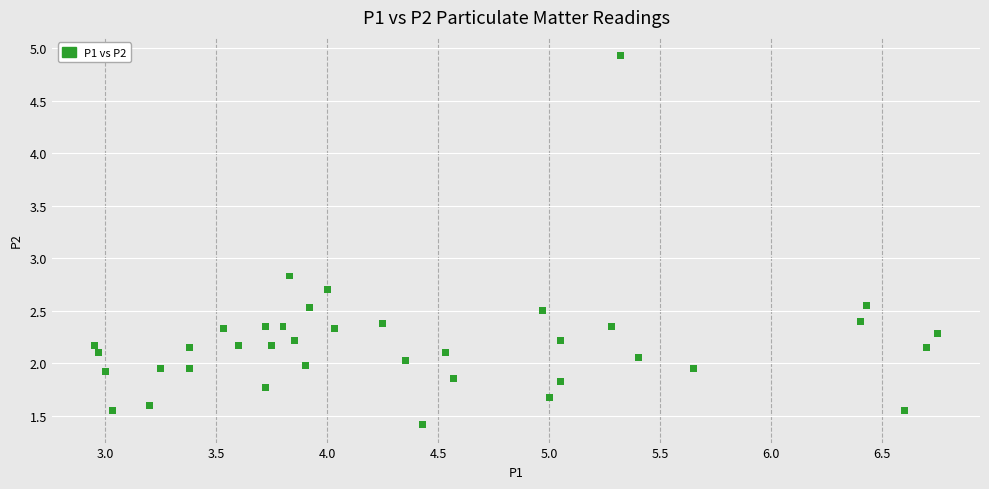

What Y value in the scatter plot is closest to 3?

2.8